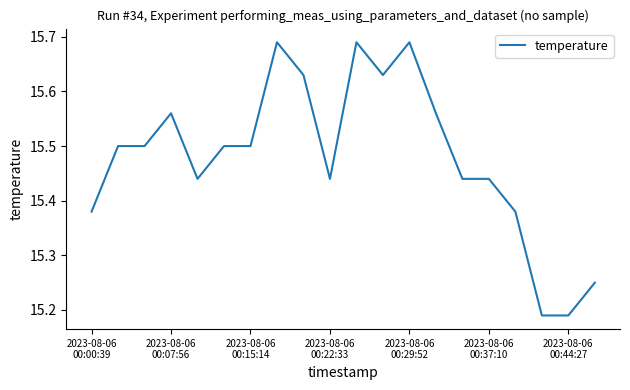

What is the difference between the maximum and minimum values?

0.5